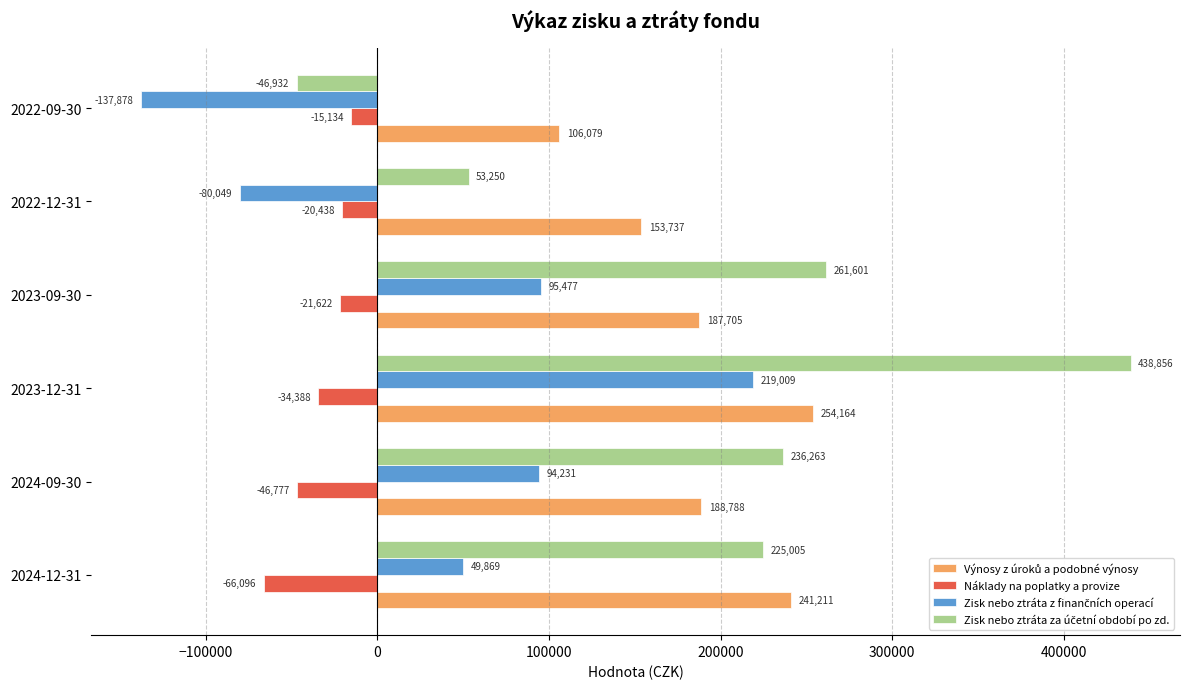

At which label is Náklady na poplatky a provize closest to -40615?

2024-09-30